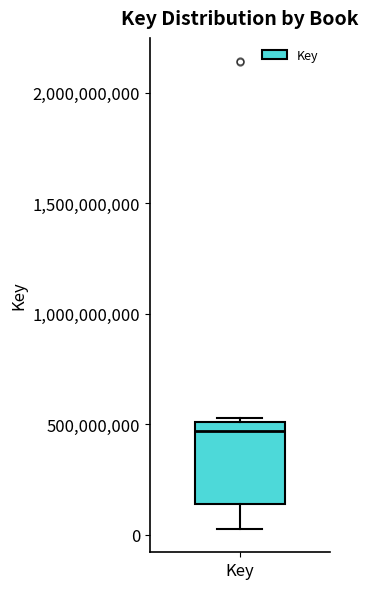

Where does the lower whisker of the box for Key end on the y-axis? The values are not printed on the chart, so give them approximately, as read against the axis.

50000000